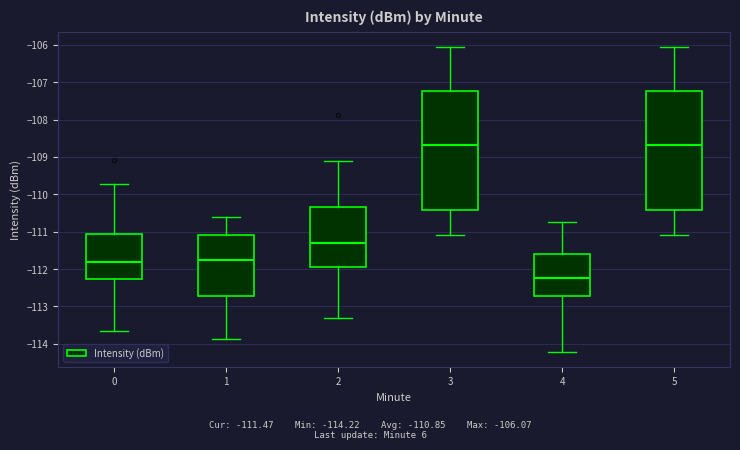

Which box's median line is the lowest?

4